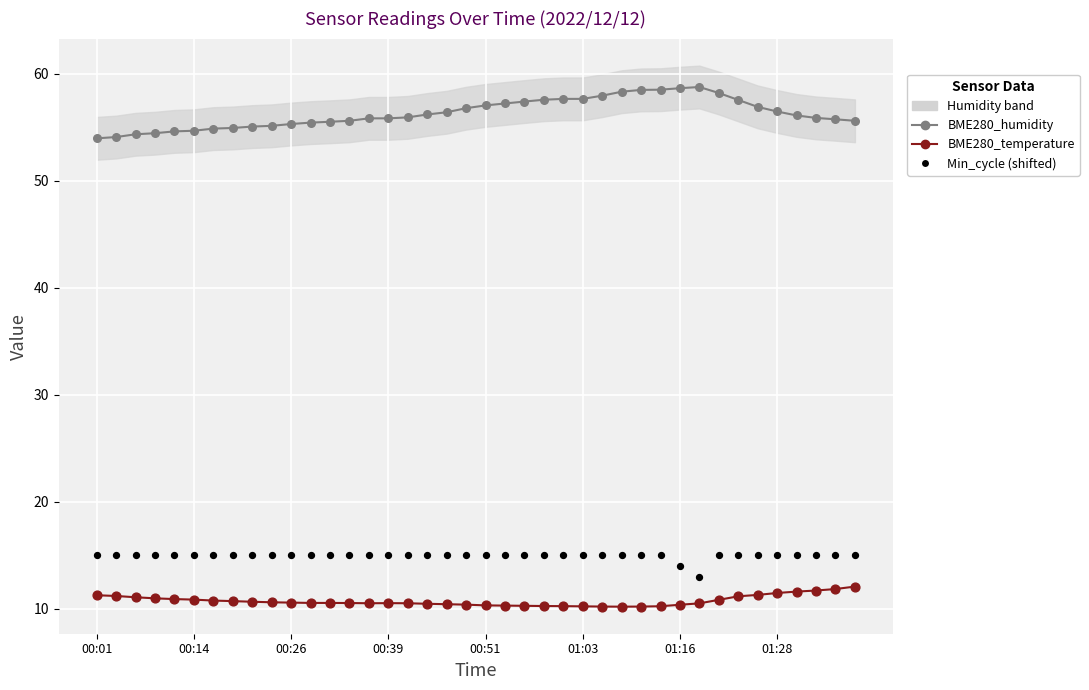

At how many categories does at least one series exceed 26?

40